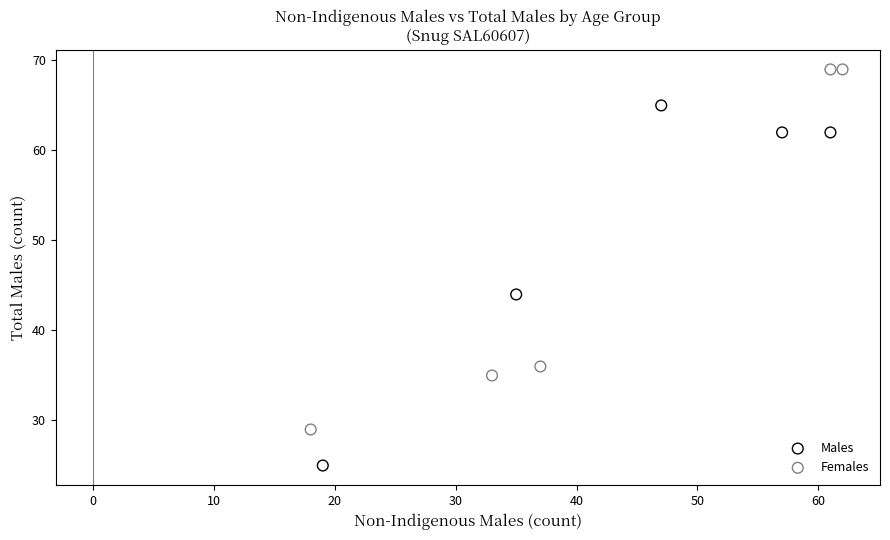

Which series contains the highest Y value?

Females